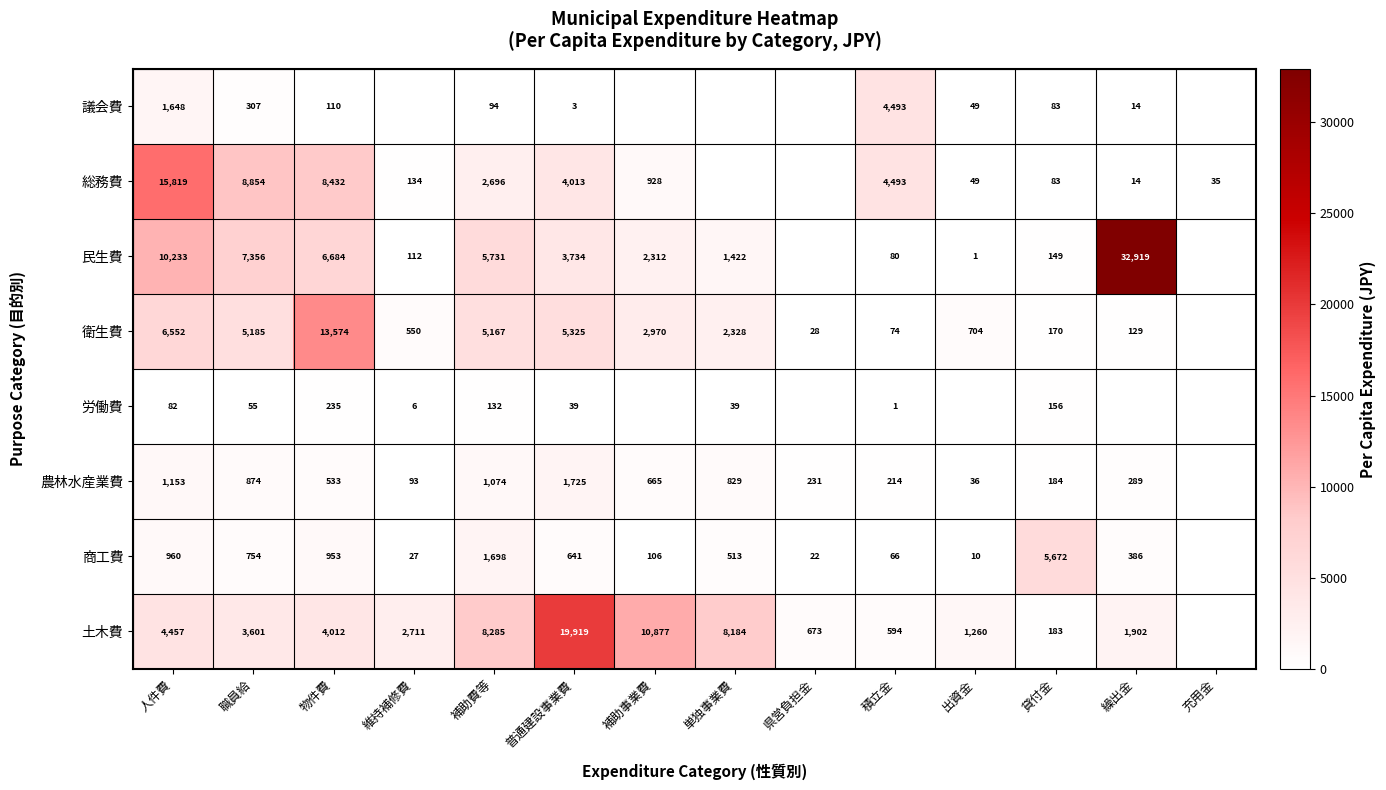

At which category is the sum across all series the highest?

人件費